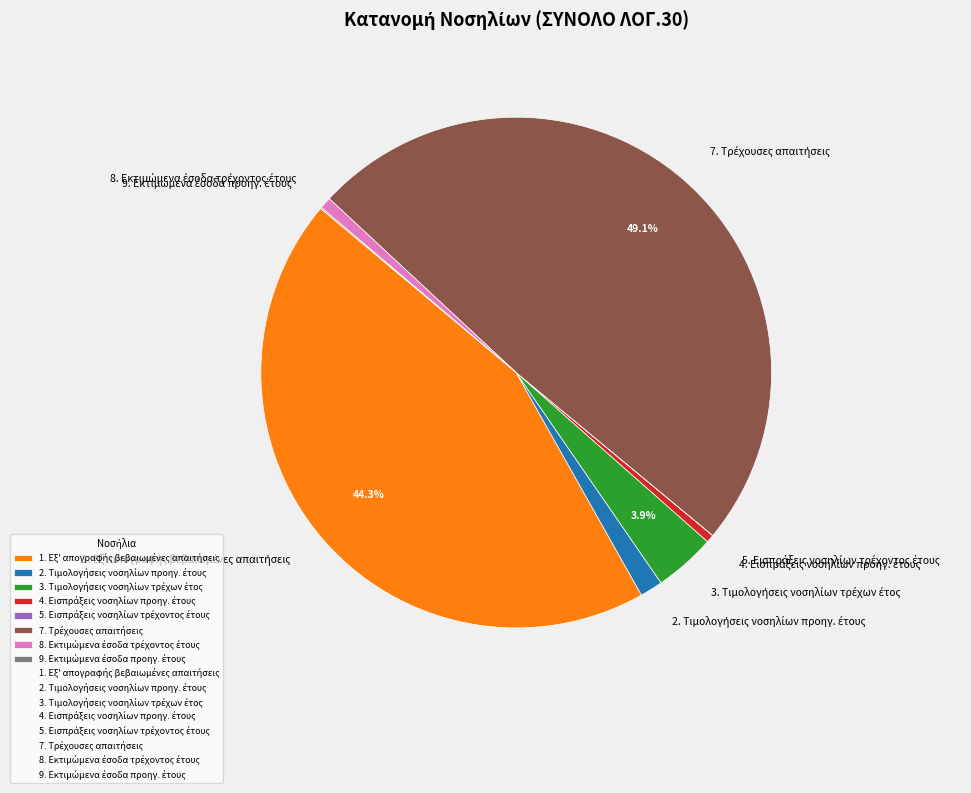

Does any single category account for the majority?

No